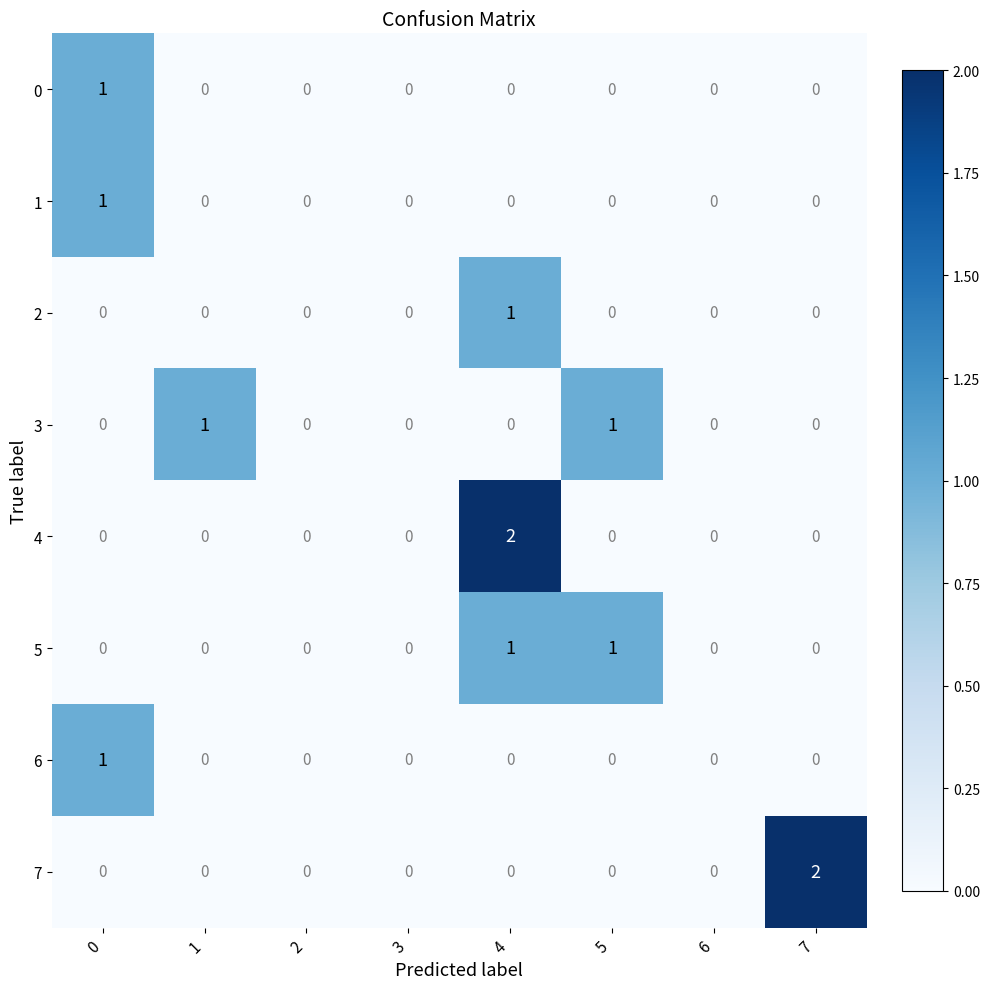

Which series changed the most between 4 and 6?

4